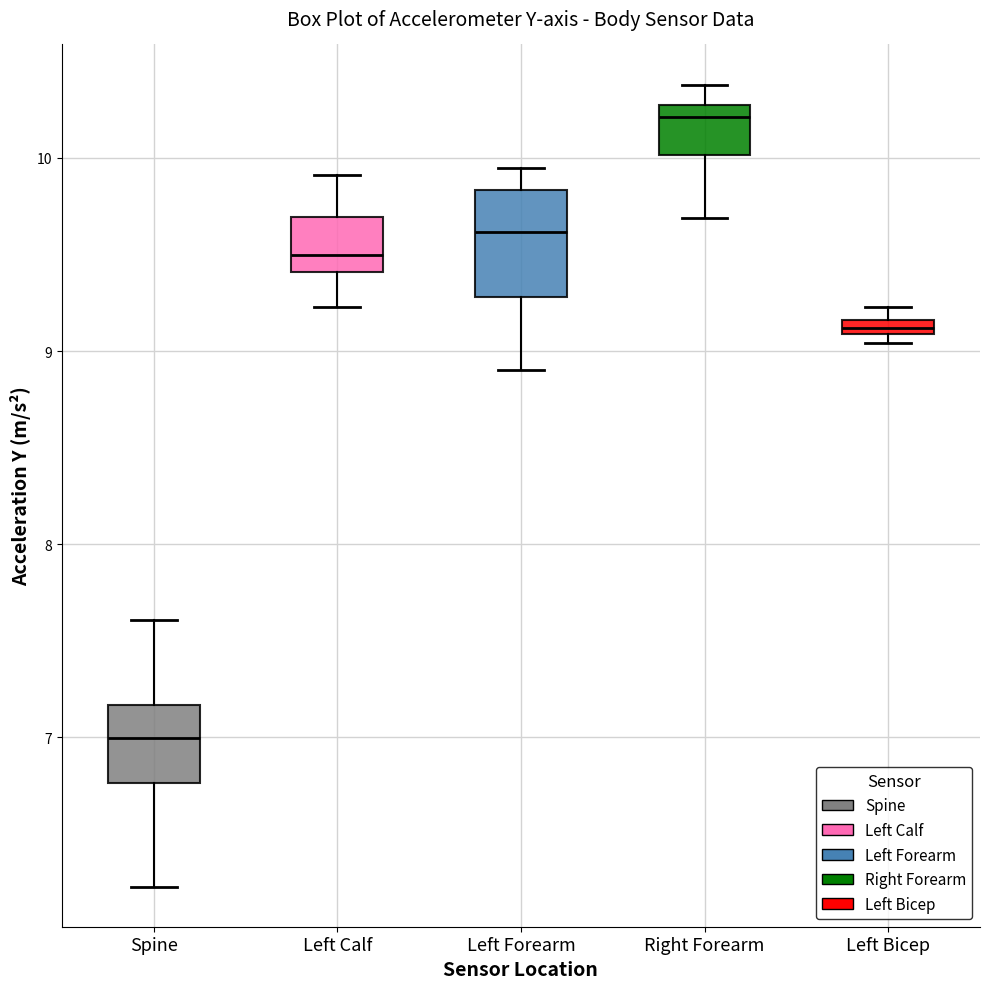

Where does the median line of the box for Right Forearm sit on the y-axis? The values are not printed on the chart, so give them approximately, as read against the axis.

10.2